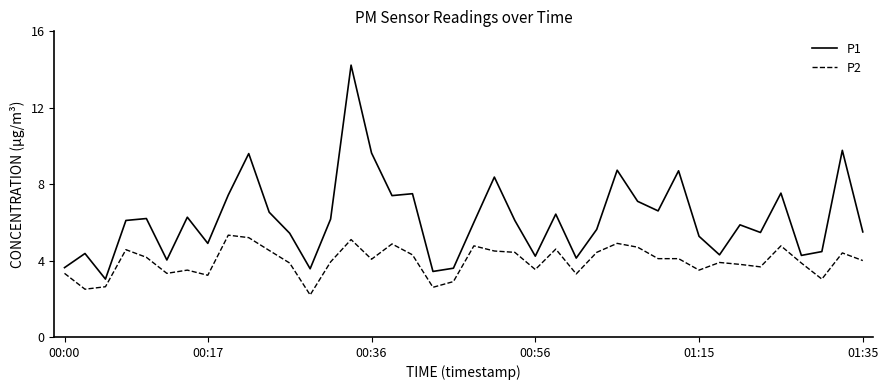

Rank the series by their average value, from highest to lowest.

P1, P2